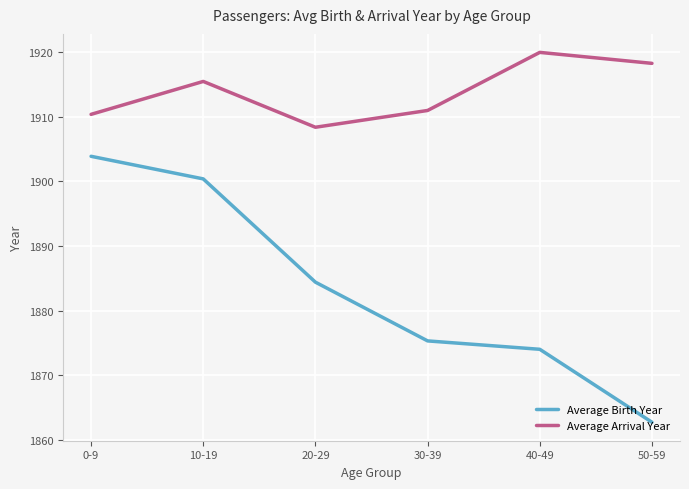

What is the minimum value shown in the chart?

1862.7